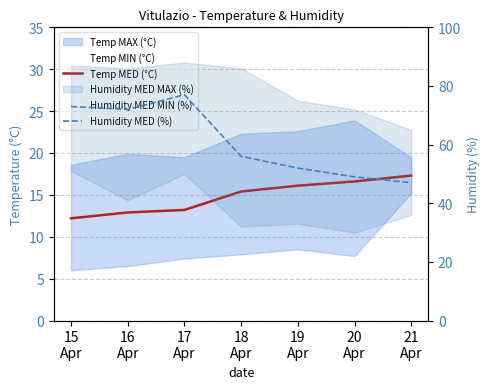

Does the chart have visible grid lines?

Yes